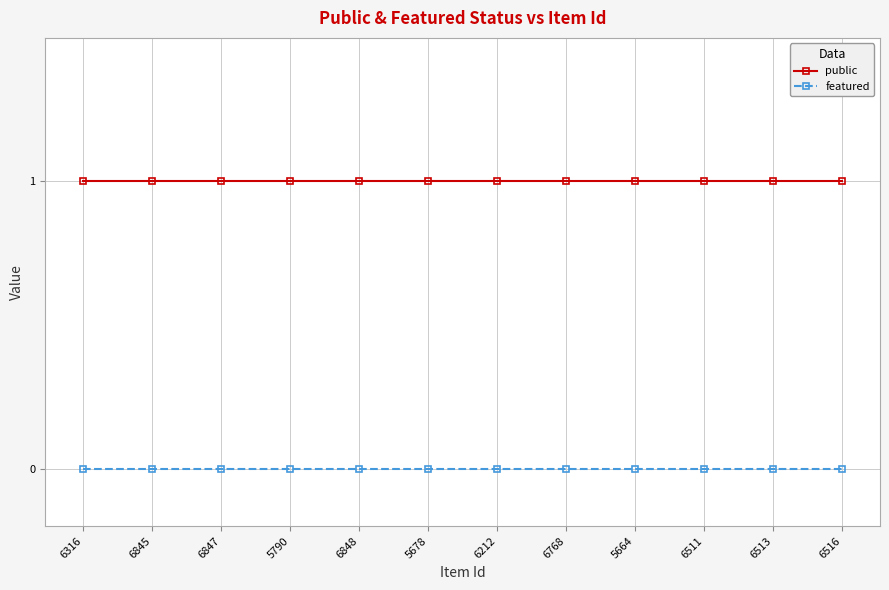

Reading left to right, transcribe all the data shown in this chart.

public: 6316=1	6845=1	6847=1	5790=1	6848=1	5678=1	6212=1	6768=1	5664=1	6511=1	6513=1	6516=1
featured: 6316=0	6845=0	6847=0	5790=0	6848=0	5678=0	6212=0	6768=0	5664=0	6511=0	6513=0	6516=0